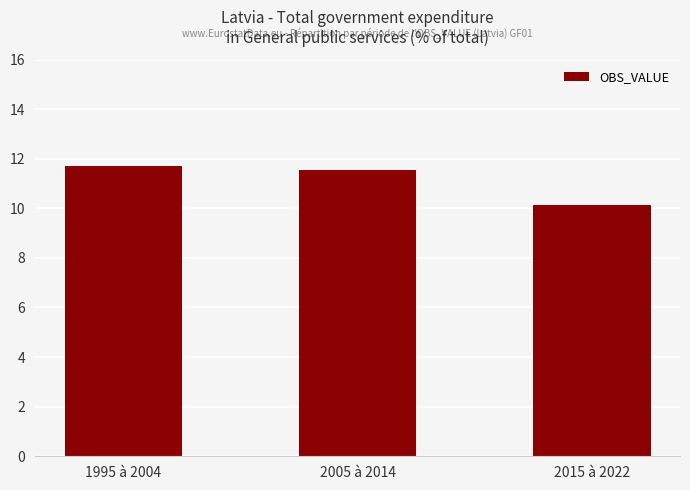

What is the change in value from 1995 à 2004 to 2005 à 2014?

-0.1